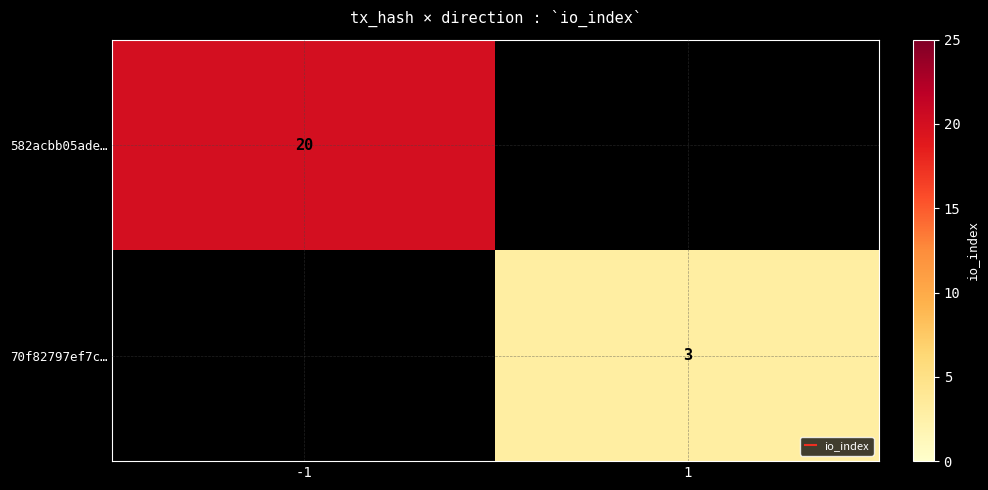

Between -1 and 1, which series saw the biggest shift?

582acbb05ade…